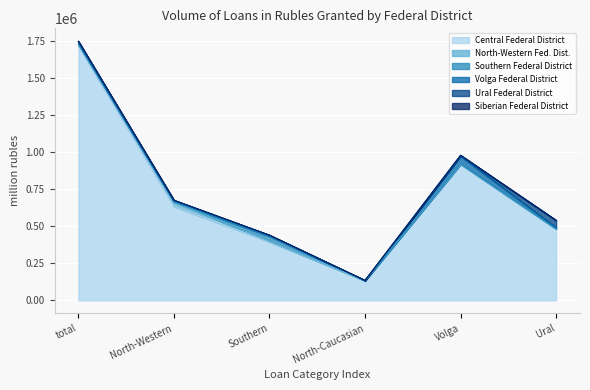

Where is the first local minimum for Volga Federal District?

North-Caucasian